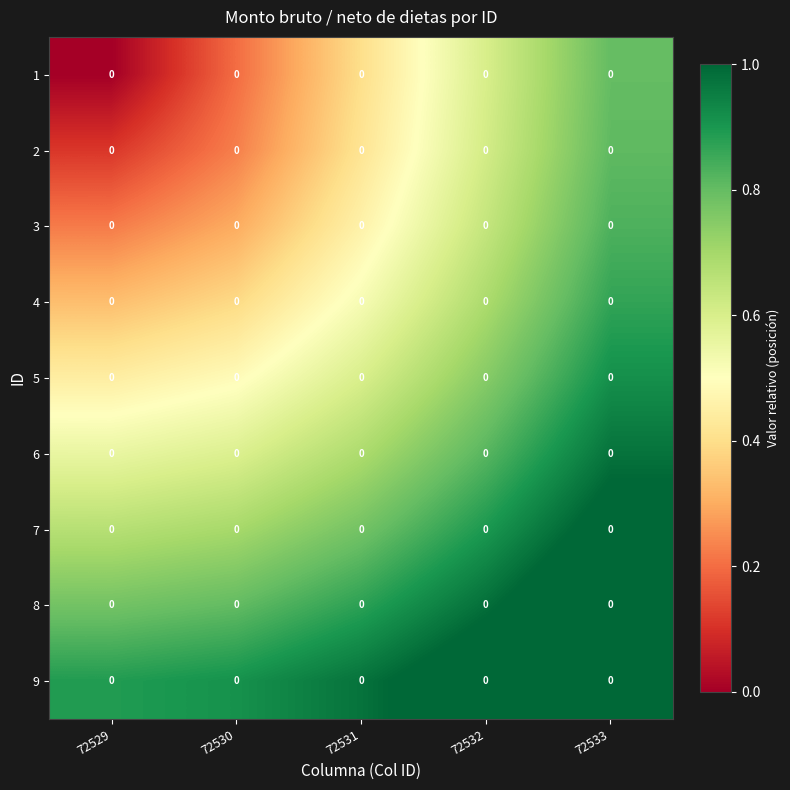

Which label corresponds to the largest value in the chart?

72533